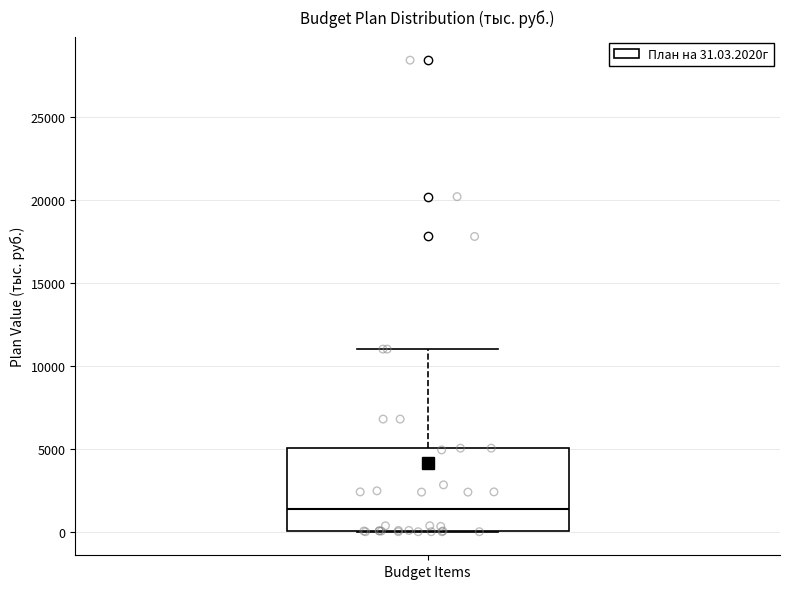

Read this box plot against the y-axis: the position of the median line, the range covered by the box, and the ends of both whiskers. The values are not printed on the chart, so give them approximately, as read against the axis.

median 1500, box 0 to 5000, whiskers 0 to 11000